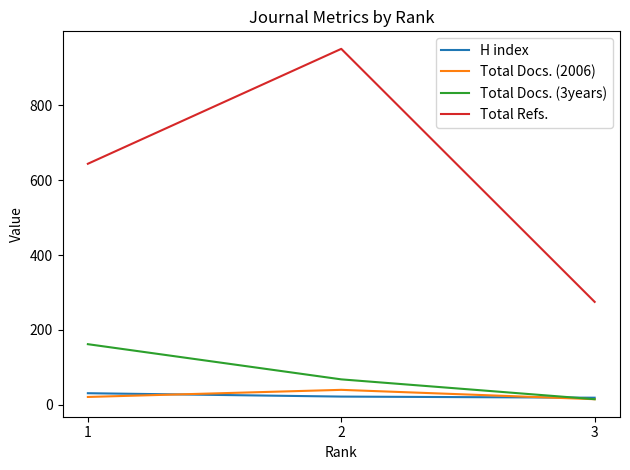

What is the sum of the Total Docs. (3years) values at 3 and 2?

83